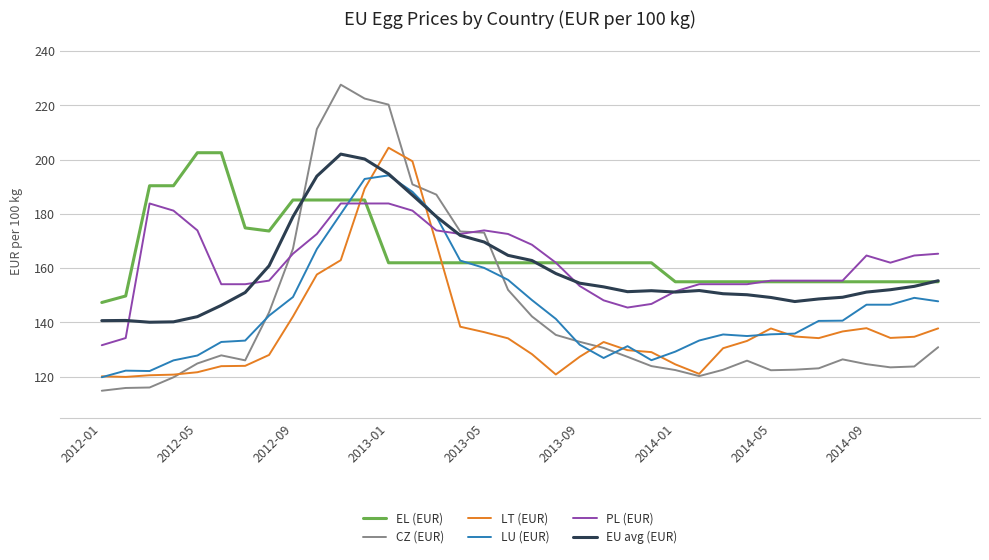

What is the lowest value of the LU (EUR) series?

119.8